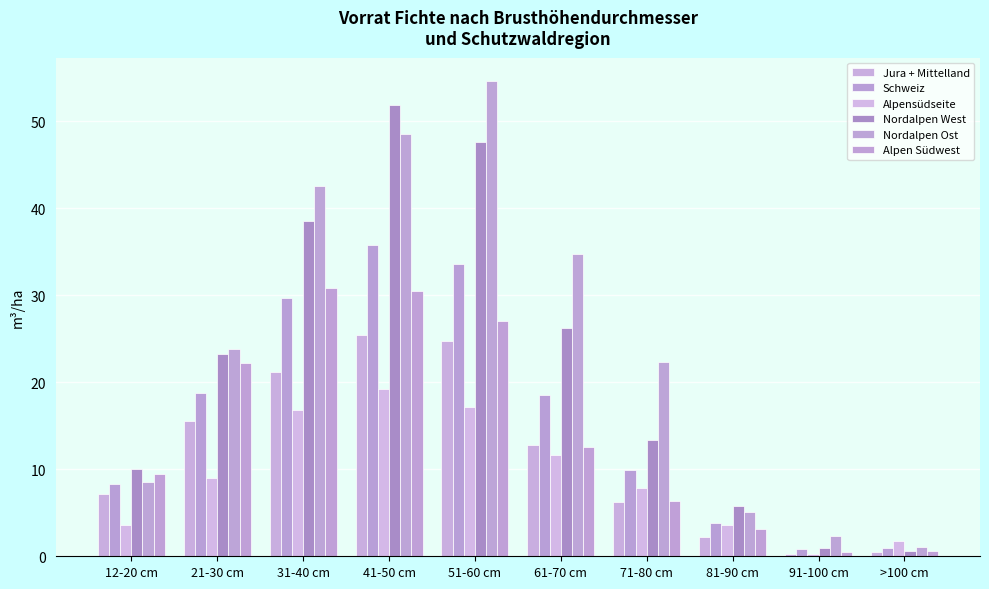

Is it true that Alpensüdseite equals 17.2 at 51-60 cm?

True